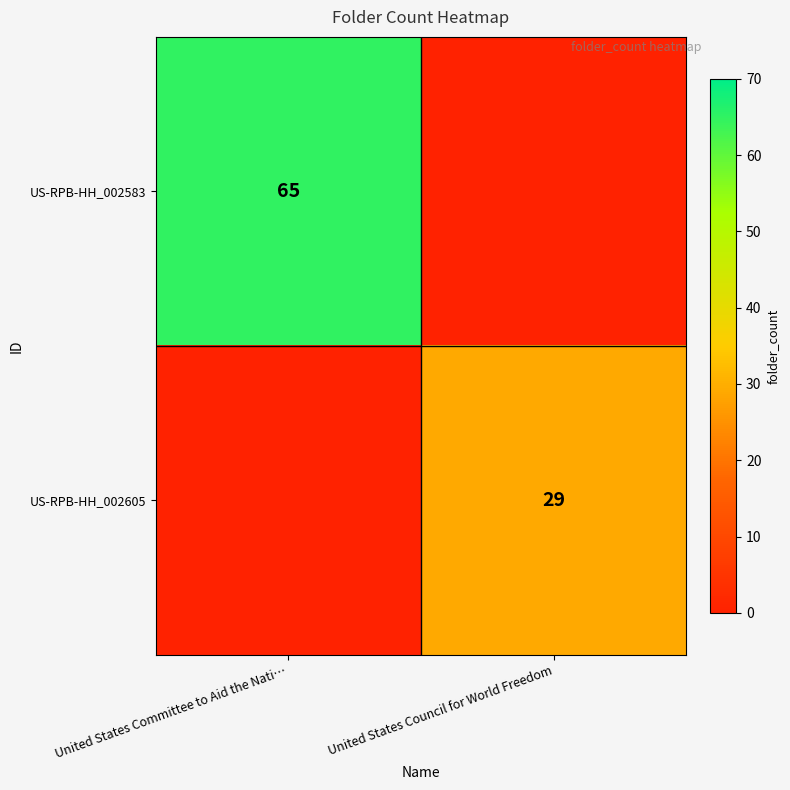

True or false: US-RPB-HH_002583 has a value of 88 at United States Committee to Aid the Nati….

False